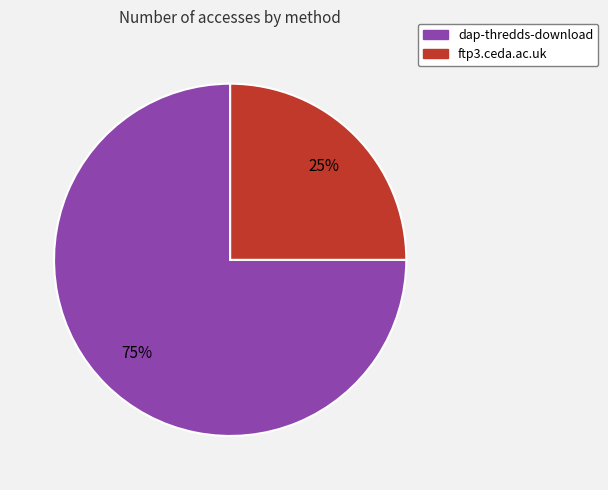

Is the sum of ftp3.ceda.ac.uk and dap-thredds-download greater than half?

Yes